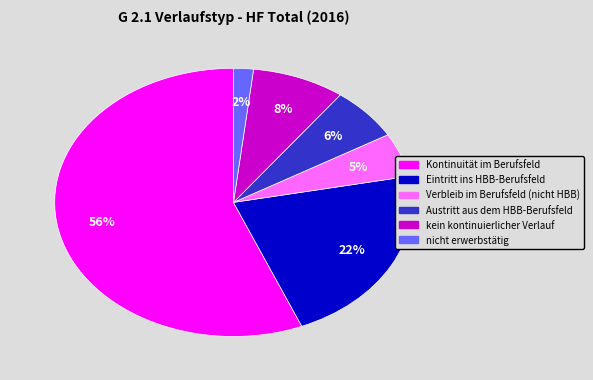

Which category has the biggest portion of the pie?

Kontinuität im Berufsfeld